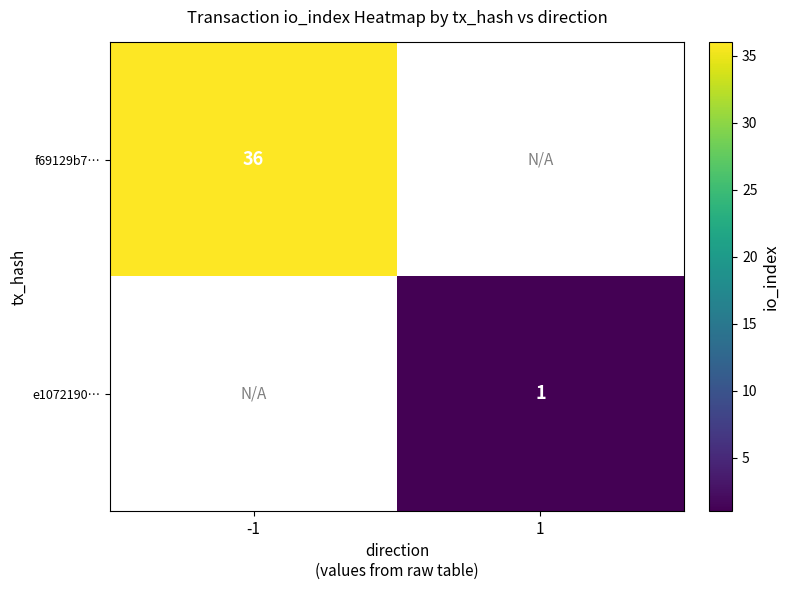

The value of f69129b7… at -1 is 36. True or false?

True